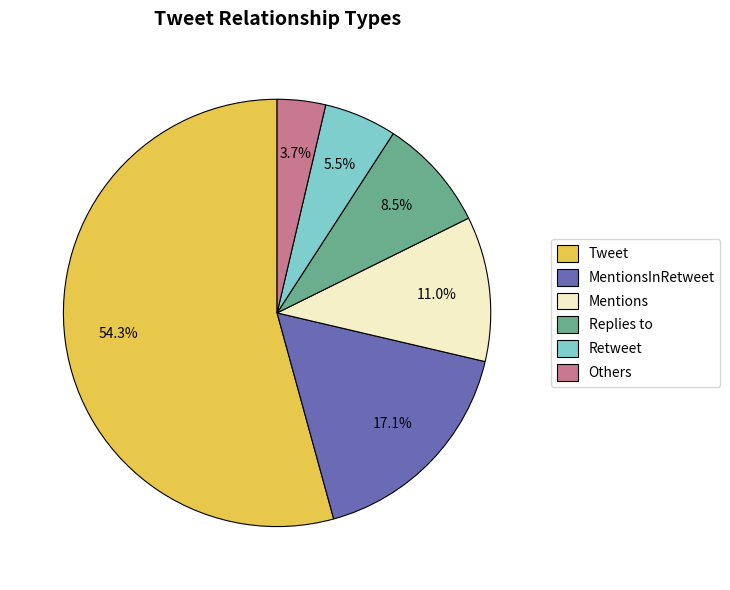

Which slice is the smallest?

Others